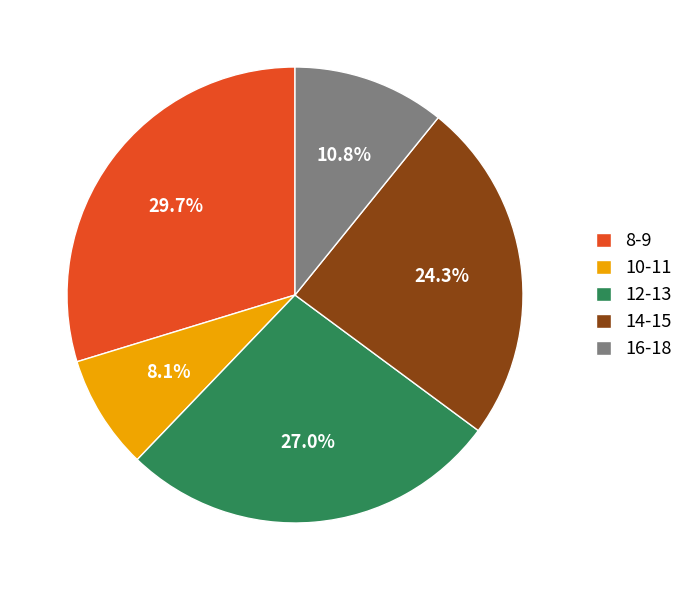

What percentage is the 8-9 slice, to the nearest percent?

30%